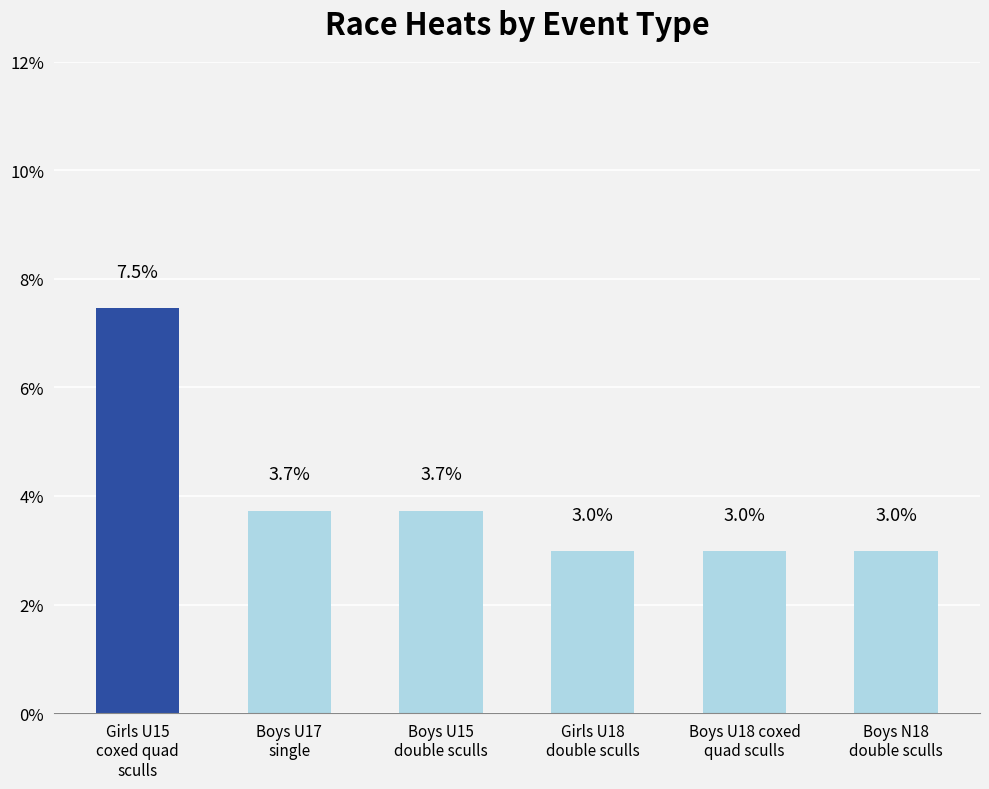

What is the smallest value displayed?

3.0